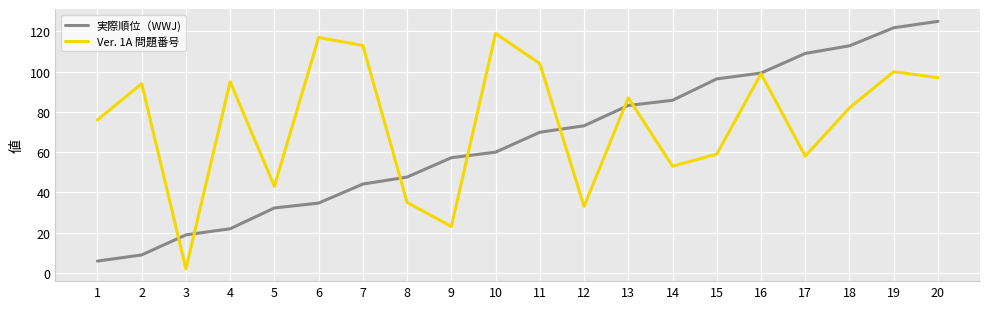

At which label does Ver. 1A 問題番号 reach its peak?

10